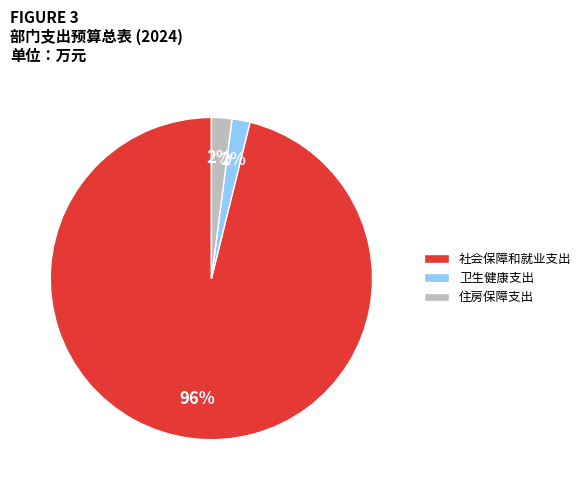

To the nearest percent, what portion does 住房保障支出 represent?

2%